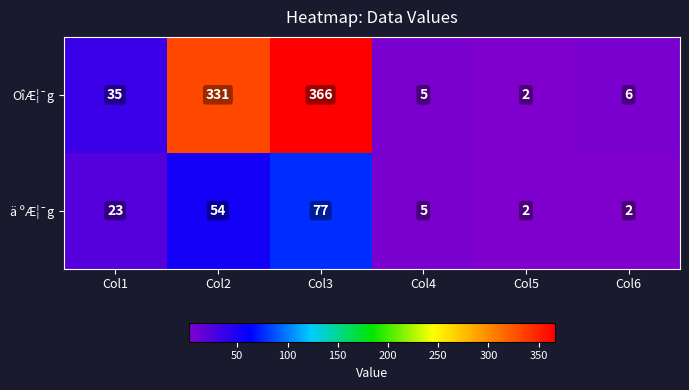

What is the sum of all OîÆ¦¯g values?

745